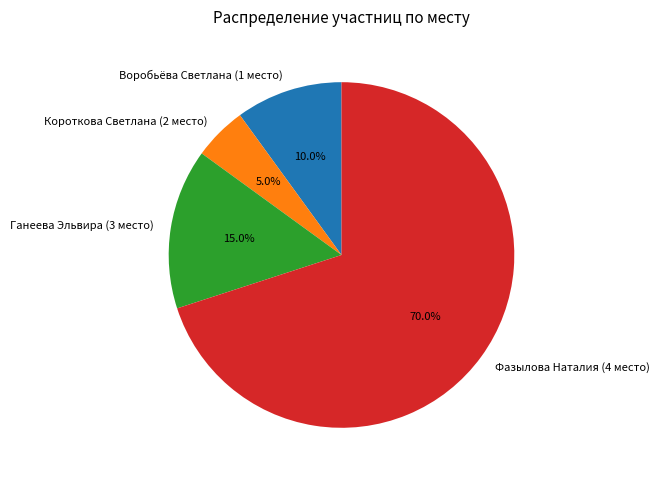

How many segments does this pie chart have?

4